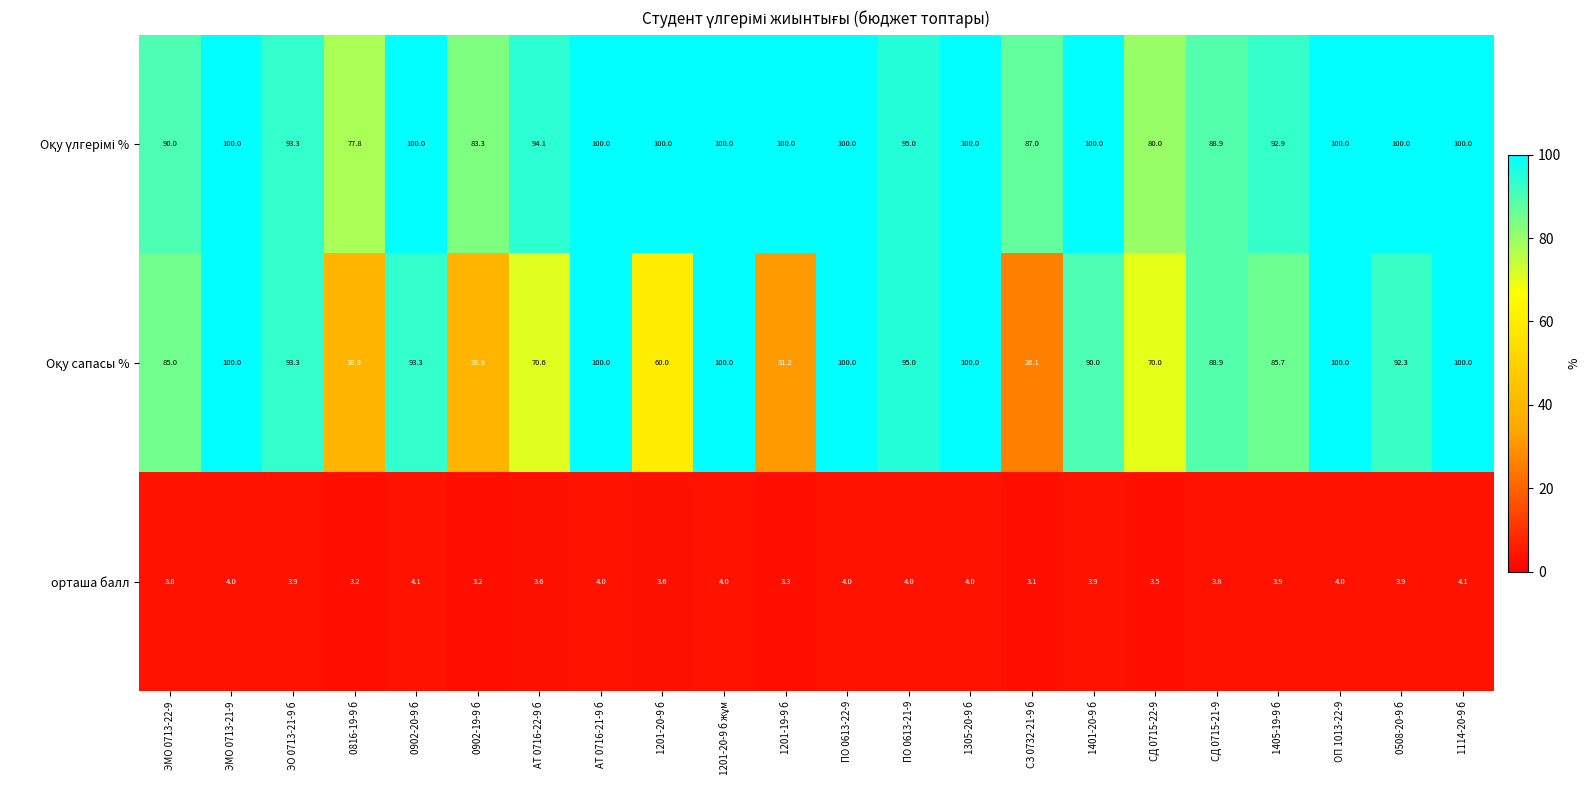

What value does the орташа балл series have at ЭМО 0713-21-9?

4.0